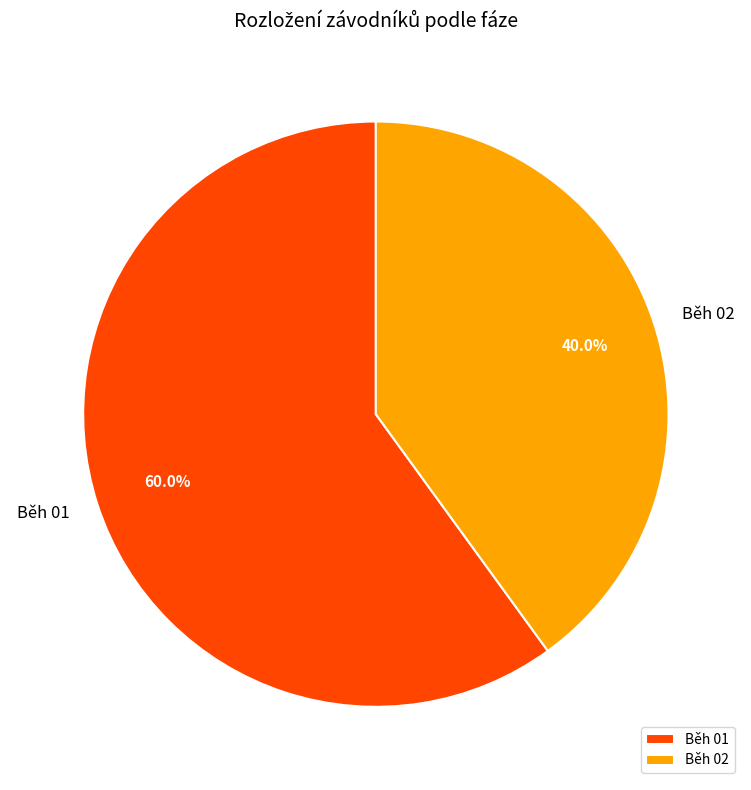

To the nearest percent, what is the difference between the largest and smallest slice percentages?

20%